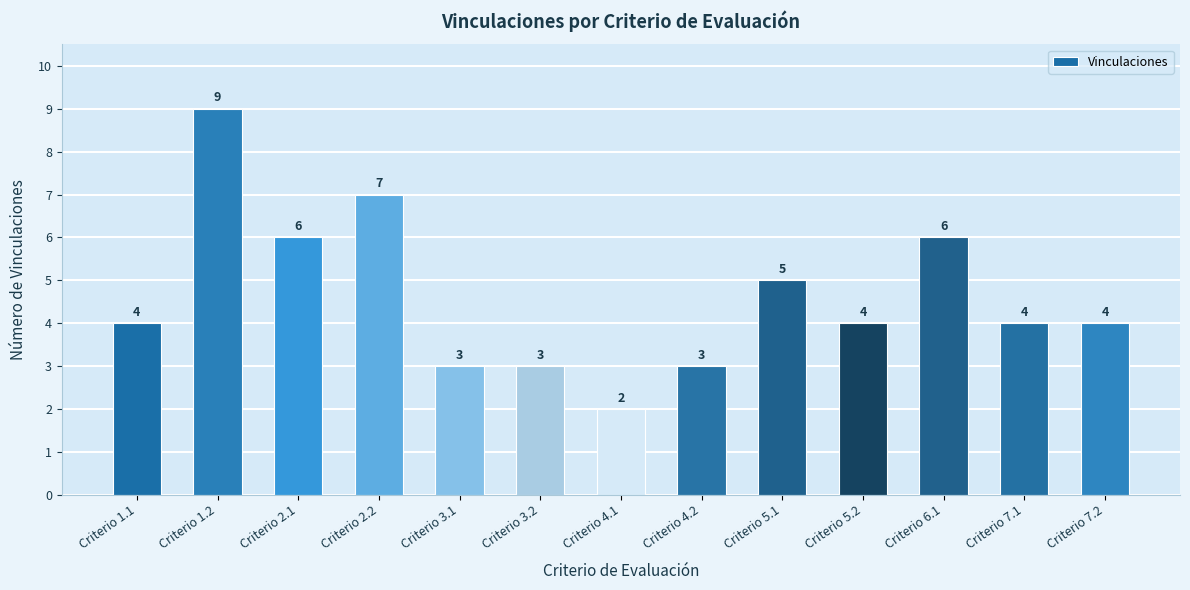

What is the sum of the values at Criterio 1.1 and Criterio 2.1?

10